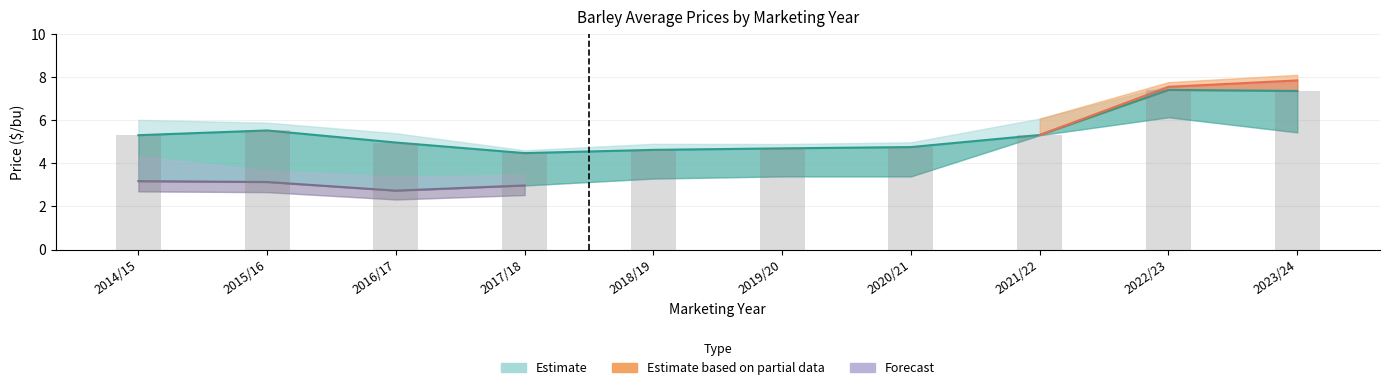

Which label corresponds to the largest value in the chart?

2023/24